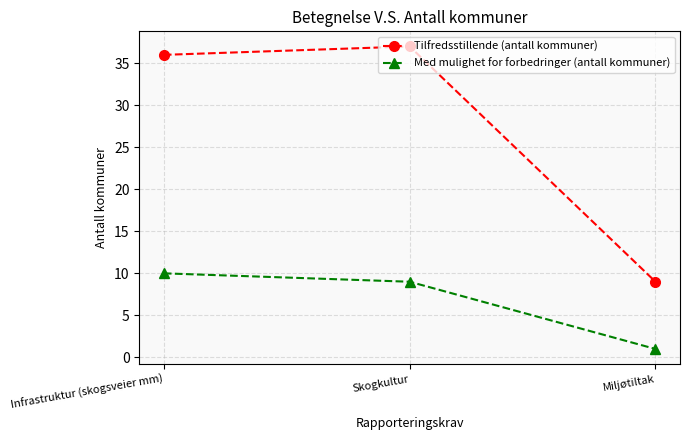

What is the difference between the maximum and second lowest values in the Med mulighet for forbedringer (antall kommuner) series?

1